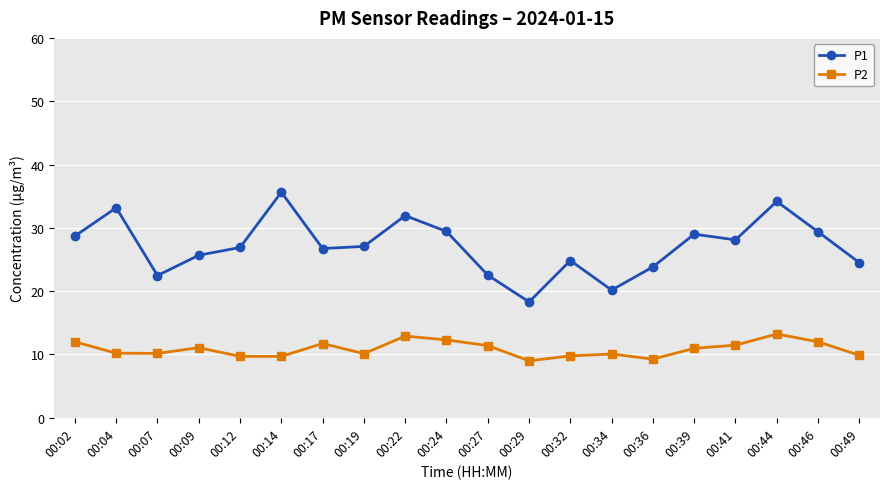

At which category is the sum across all series the highest?

00:44